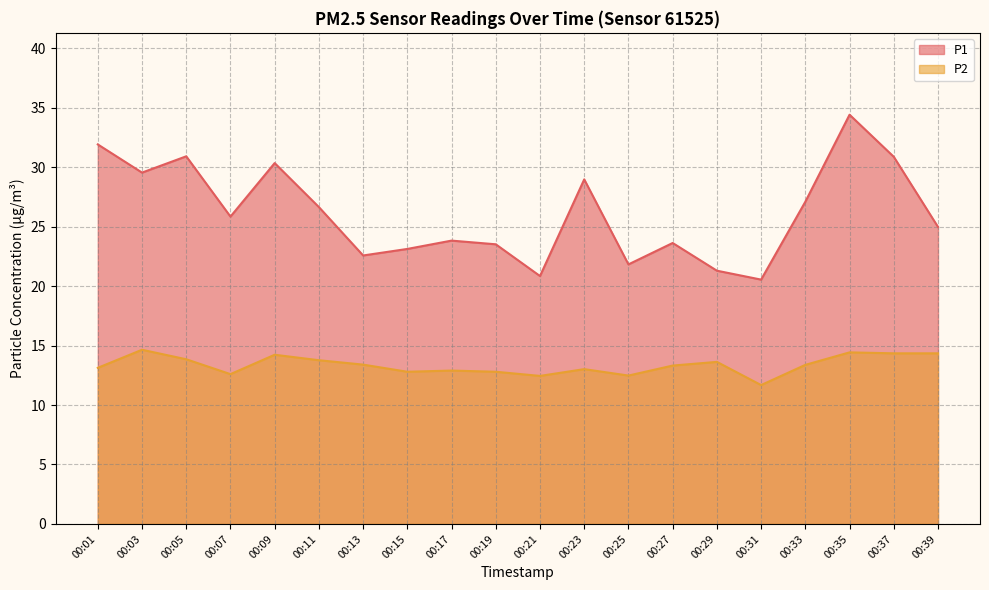

Between 00:23 and 00:25, which series saw the biggest shift?

P1